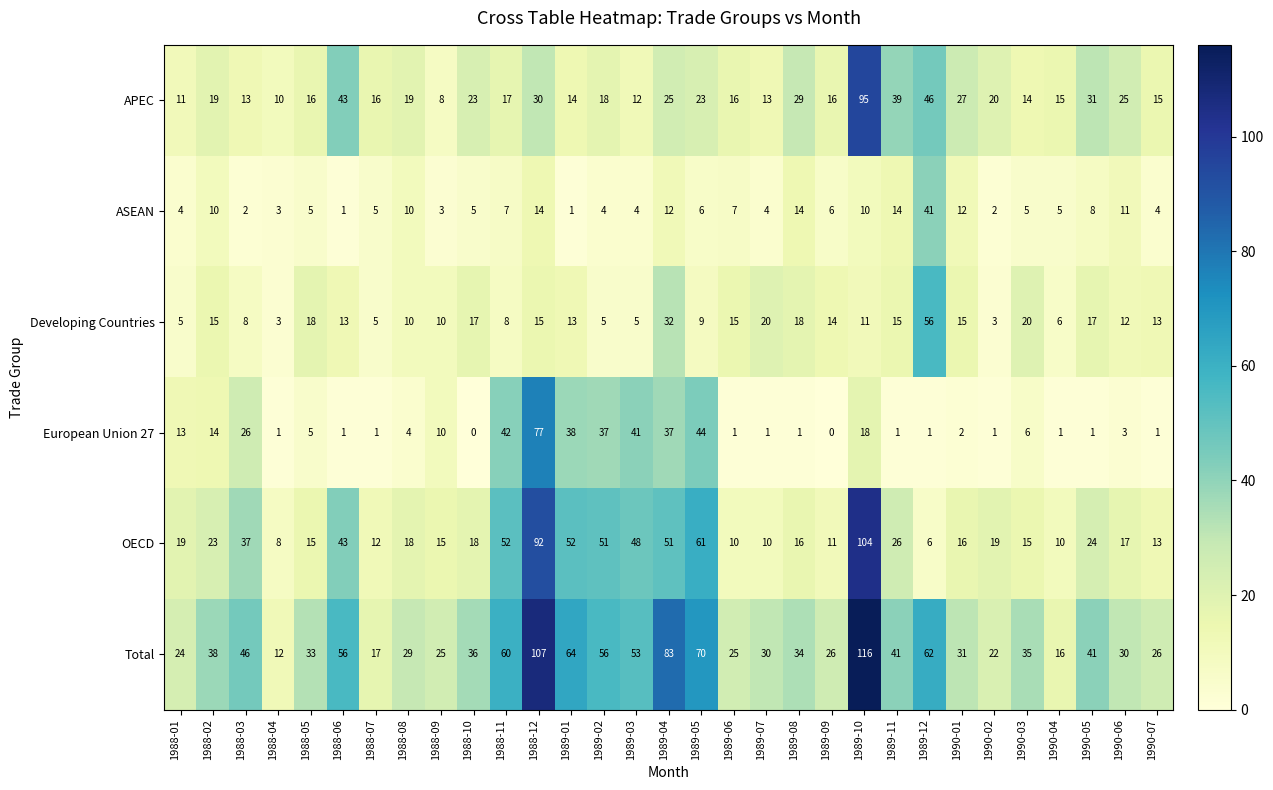

The Total series shows 24 at 1988-01. True or false?

True